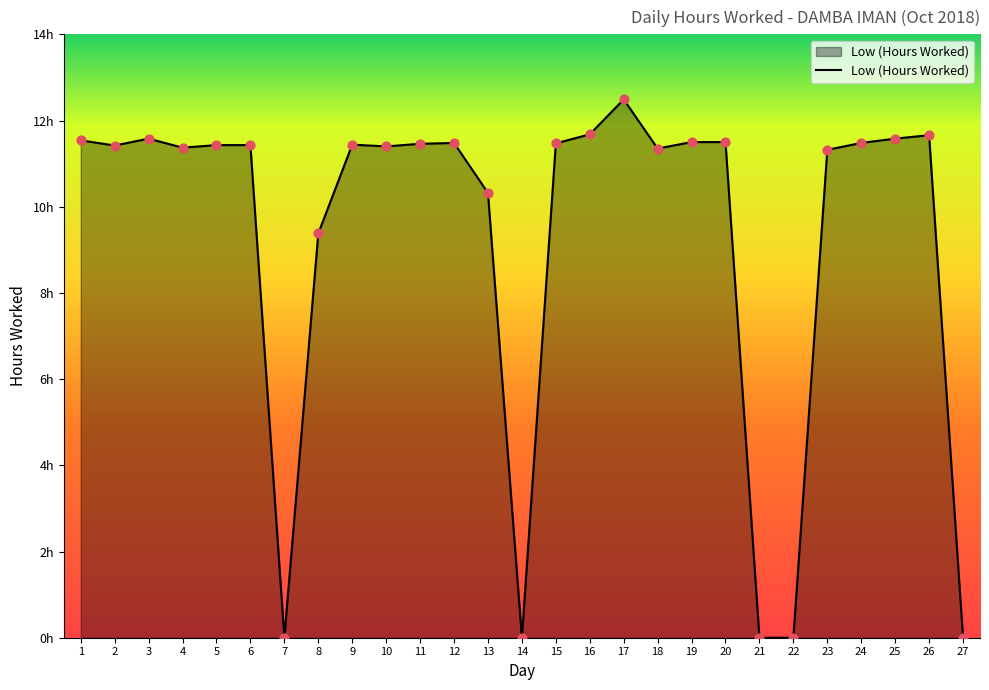

What is the change in value from 8 to 9?

+2.1